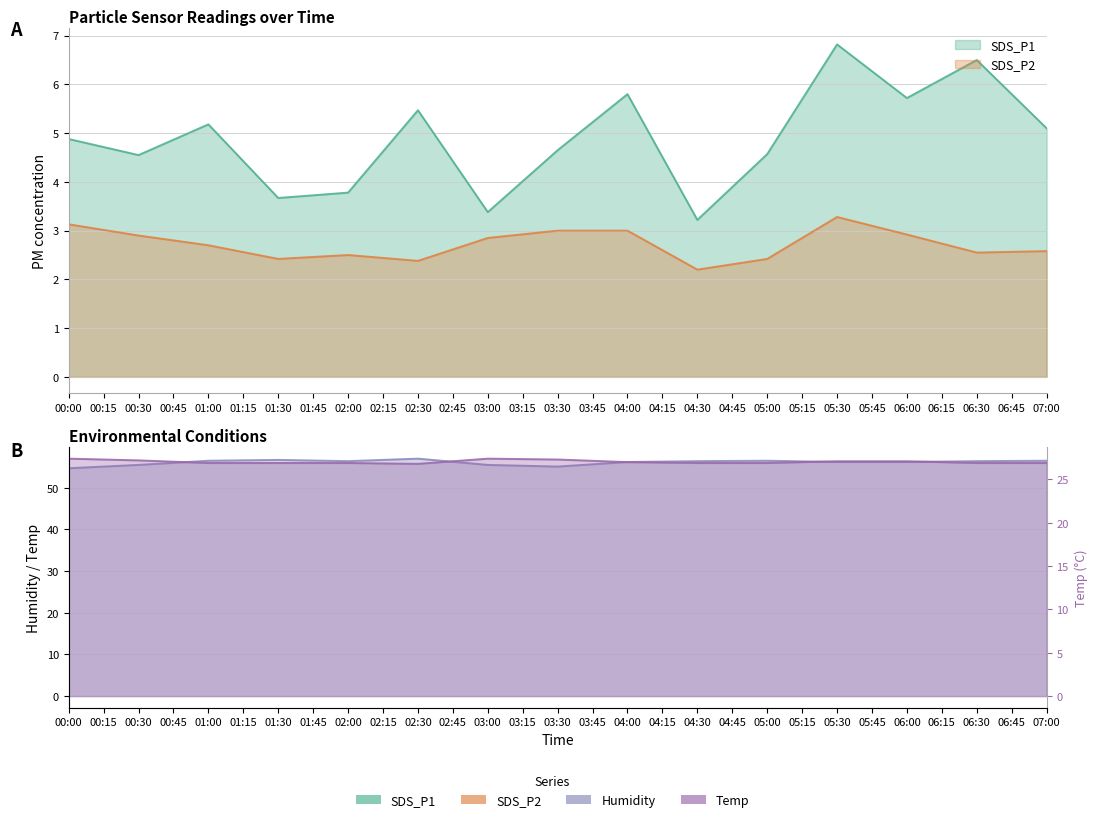

Reading right to left, extract all data points from this chart.

SDS_P1: 5.1	6.5	5.7	6.8	4.6	3.2	5.8	4.7	3.4	5.5	3.8	3.7	5.2	4.5	4.9
SDS_P2: 2.6	2.5	2.9	3.3	2.4	2.2	3.0	3.0	2.9	2.4	2.5	2.4	2.7	2.9	3.1
Humidity: 56.5	56.4	56.2	56.2	56.5	56.4	56.2	55.1	55.5	57.0	56.4	56.7	56.5	55.5	54.7
Temp: 26.9	26.9	27.1	27.1	26.9	26.9	27.0	27.3	27.4	26.8	26.9	26.9	26.9	27.2	27.4